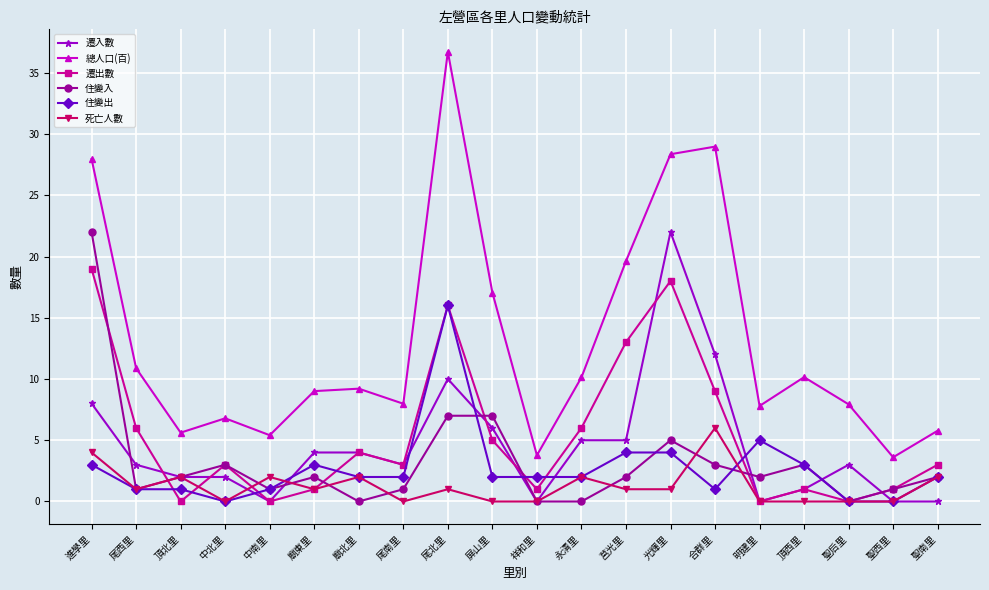

What is the highest value of the 總人口(百) series?

36.7